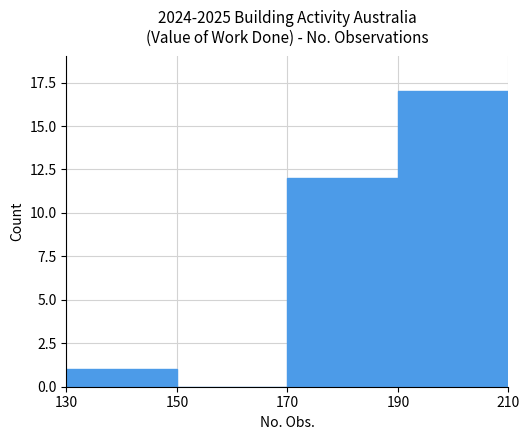

Is it true that the value at 150 is 9?

False